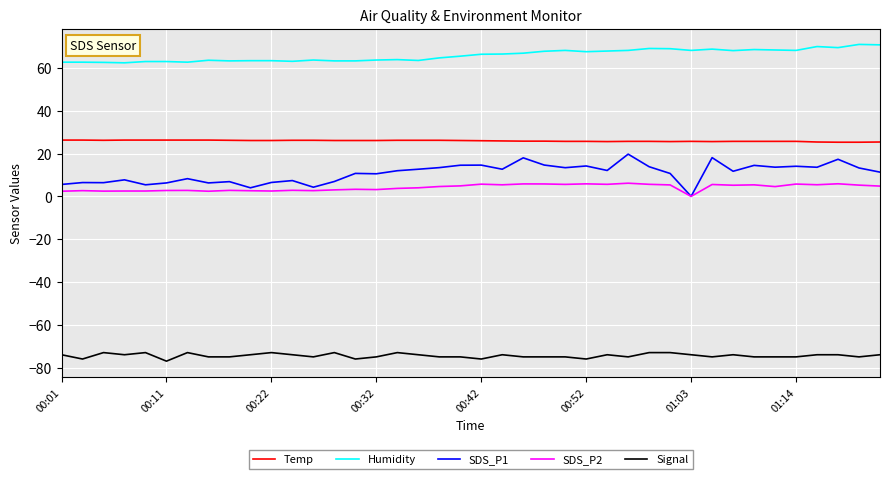

Which series has the largest range (max minus min)?

SDS_P1